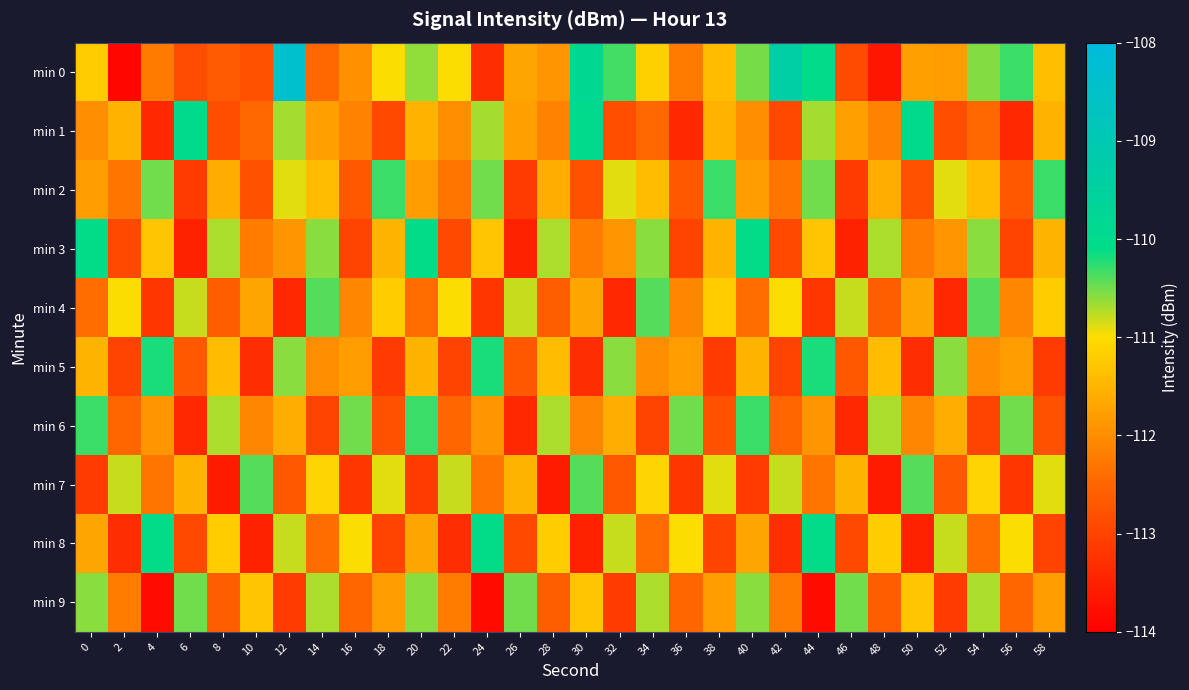

Reading right to left, extract all data points from this chart.

min 0: 58=-111.4	56=-110.3	54=-110.6	52=-111.8	50=-111.8	48=-113.7	46=-112.9	44=-110.0	42=-109.3	40=-110.5	38=-111.4	36=-112.2	34=-111.1	32=-110.3	30=-109.8	28=-111.9	26=-111.7	24=-113.3	22=-111.0	20=-110.6	18=-111.0	16=-112.0	14=-112.5	12=-108.4	10=-112.8	8=-112.7	6=-112.9	4=-112.2	2=-113.9	0=-111.2
min 1: 58=-111.5	56=-113.4	54=-112.5	52=-112.9	50=-110.0	48=-112.1	46=-111.8	44=-110.7	42=-112.9	40=-112.0	38=-111.5	36=-113.4	34=-112.5	32=-112.9	30=-110.0	28=-112.1	26=-111.8	24=-110.7	22=-112.0	20=-111.5	18=-112.9	16=-112.1	14=-111.8	12=-110.7	10=-112.5	8=-112.9	6=-110.0	4=-113.4	2=-111.5	0=-112.0
min 2: 58=-110.3	56=-112.7	54=-111.4	52=-110.9	50=-112.8	48=-111.6	46=-113.1	44=-110.5	42=-112.3	40=-111.8	38=-110.3	36=-112.7	34=-111.4	32=-110.9	30=-112.8	28=-111.6	26=-113.1	24=-110.5	22=-112.3	20=-111.8	18=-110.3	16=-112.7	14=-111.4	12=-110.9	10=-112.8	8=-111.6	6=-113.1	4=-110.5	2=-112.3	0=-111.8
min 3: 58=-111.5	56=-113.0	54=-110.6	52=-111.9	50=-112.2	48=-110.7	46=-113.5	44=-111.3	42=-112.9	40=-110.1	38=-111.5	36=-113.0	34=-110.6	32=-111.9	30=-112.2	28=-110.7	26=-113.5	24=-111.3	22=-112.9	20=-110.1	18=-111.5	16=-113.0	14=-110.6	12=-111.9	10=-112.2	8=-110.7	6=-113.5	4=-111.3	2=-112.9	0=-110.1
min 4: 58=-111.2	56=-112.1	54=-110.4	52=-113.4	50=-111.7	48=-112.6	46=-110.8	44=-113.2	42=-111.0	40=-112.4	38=-111.2	36=-112.1	34=-110.4	32=-113.4	30=-111.7	28=-112.6	26=-110.8	24=-113.2	22=-111.0	20=-112.4	18=-111.2	16=-112.1	14=-110.4	12=-113.4	10=-111.7	8=-112.6	6=-110.8	4=-113.2	2=-111.0	0=-112.4
min 5: 58=-113.1	56=-111.8	54=-112.0	52=-110.6	50=-113.3	48=-111.4	46=-112.7	44=-110.2	42=-113.0	40=-111.5	38=-113.1	36=-111.8	34=-112.0	32=-110.6	30=-113.3	28=-111.4	26=-112.7	24=-110.2	22=-113.0	20=-111.5	18=-113.1	16=-111.8	14=-112.0	12=-110.6	10=-113.3	8=-111.4	6=-112.7	4=-110.2	2=-113.0	0=-111.5
min 6: 58=-112.8	56=-110.5	54=-113.0	52=-111.6	50=-112.1	48=-110.7	46=-113.4	44=-111.9	42=-112.5	40=-110.3	38=-112.8	36=-110.5	34=-113.0	32=-111.6	30=-112.1	28=-110.7	26=-113.4	24=-111.9	22=-112.5	20=-110.3	18=-112.8	16=-110.5	14=-113.0	12=-111.6	10=-112.1	8=-110.7	6=-113.4	4=-111.9	2=-112.5	0=-110.3
min 7: 58=-110.9	56=-113.2	54=-111.1	52=-112.7	50=-110.4	48=-113.6	46=-111.5	44=-112.3	42=-110.8	40=-113.1	38=-110.9	36=-113.2	34=-111.1	32=-112.7	30=-110.4	28=-113.6	26=-111.5	24=-112.3	22=-110.8	20=-113.1	18=-110.9	16=-113.2	14=-111.1	12=-112.7	10=-110.4	8=-113.6	6=-111.5	4=-112.3	2=-110.8	0=-113.1
min 8: 58=-113.0	56=-111.0	54=-112.4	52=-110.8	50=-113.5	48=-111.2	46=-112.9	44=-110.1	42=-113.3	40=-111.7	38=-113.0	36=-111.0	34=-112.4	32=-110.8	30=-113.5	28=-111.2	26=-112.9	24=-110.1	22=-113.3	20=-111.7	18=-113.0	16=-111.0	14=-112.4	12=-110.8	10=-113.5	8=-111.2	6=-112.9	4=-110.1	2=-113.3	0=-111.7
min 9: 58=-111.8	56=-112.5	54=-110.7	52=-113.1	50=-111.3	48=-112.6	46=-110.5	44=-113.8	42=-112.2	40=-110.6	38=-111.8	36=-112.5	34=-110.7	32=-113.1	30=-111.3	28=-112.6	26=-110.5	24=-113.8	22=-112.2	20=-110.6	18=-111.8	16=-112.5	14=-110.7	12=-113.1	10=-111.3	8=-112.6	6=-110.5	4=-113.8	2=-112.2	0=-110.6